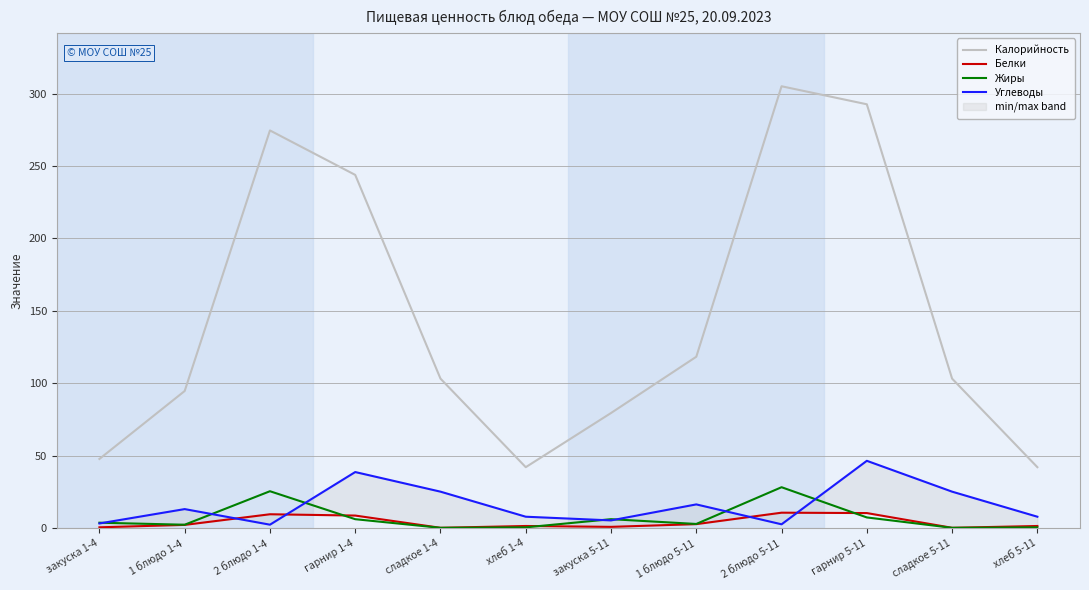

Which series has the largest range (max minus min)?

Калорийность